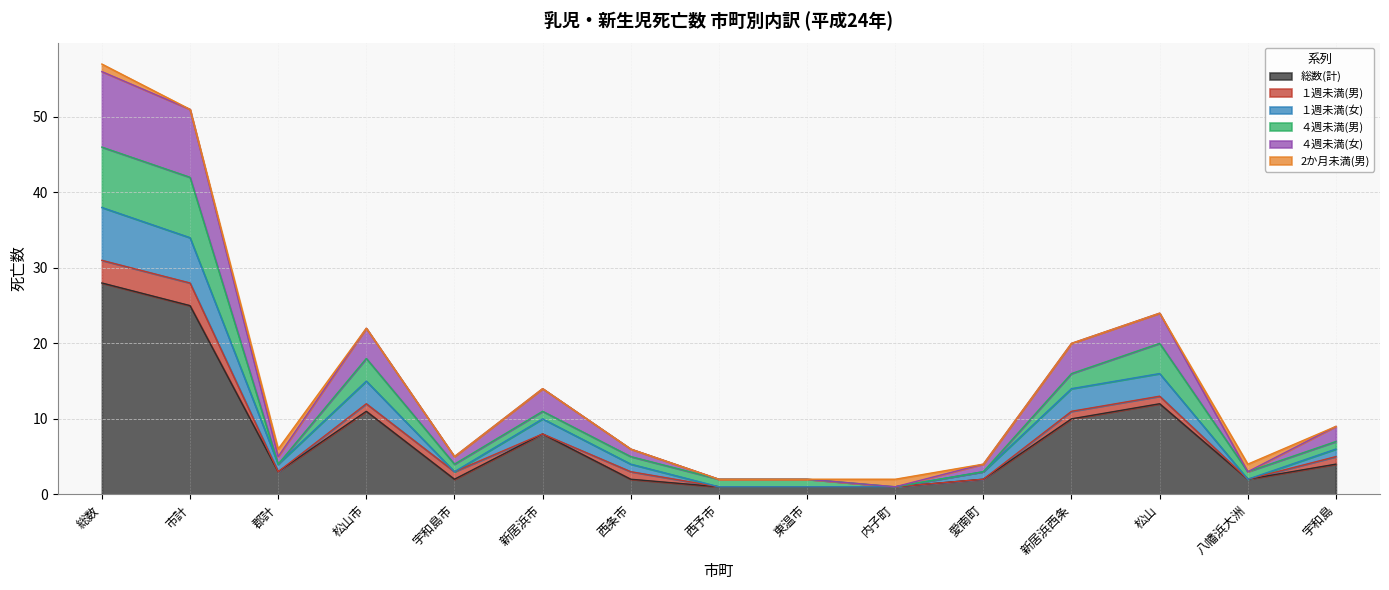

At which label does 総数(計) reach its peak?

総数